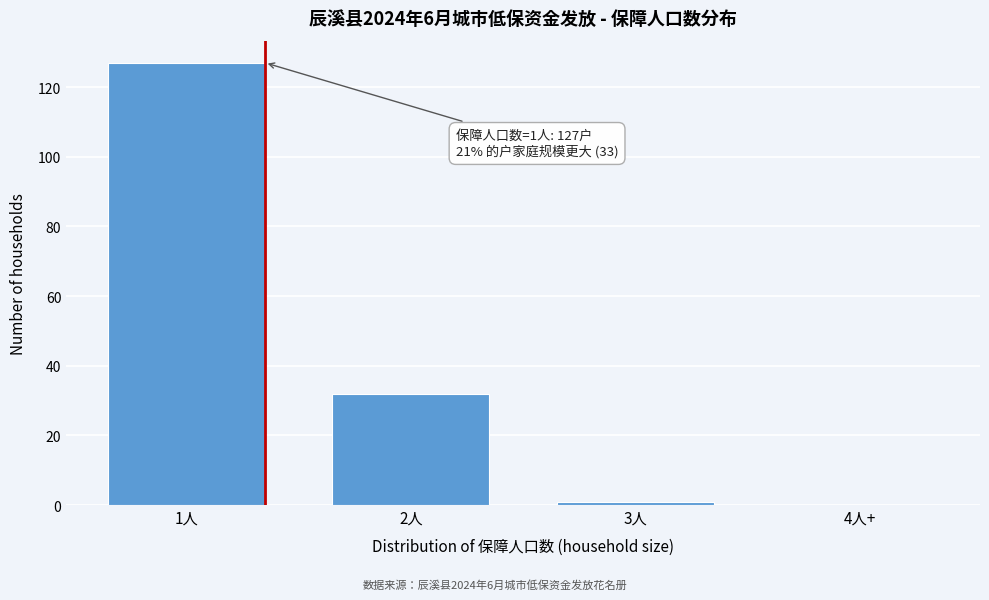

Reading right to left, list all the values displayed in this chart.

4人+=0	3人=1	2人=32	1人=127